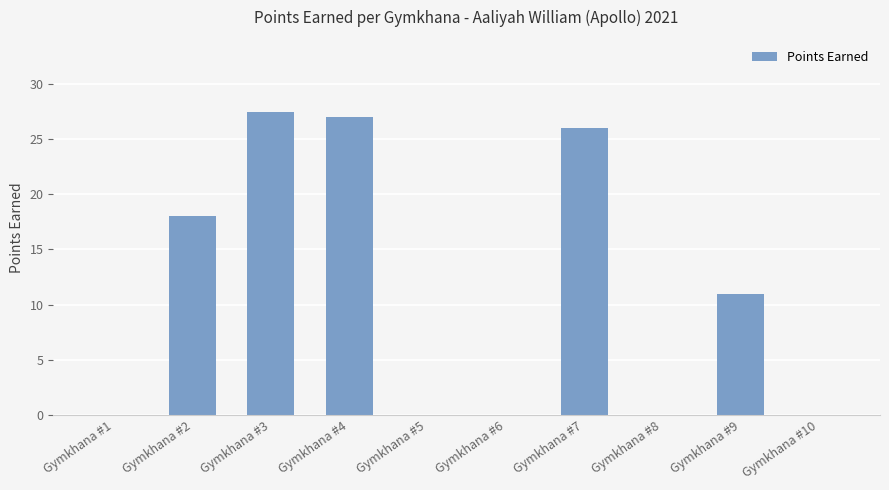

What is the change in value from Gymkhana #7 to Gymkhana #9?

-15.0